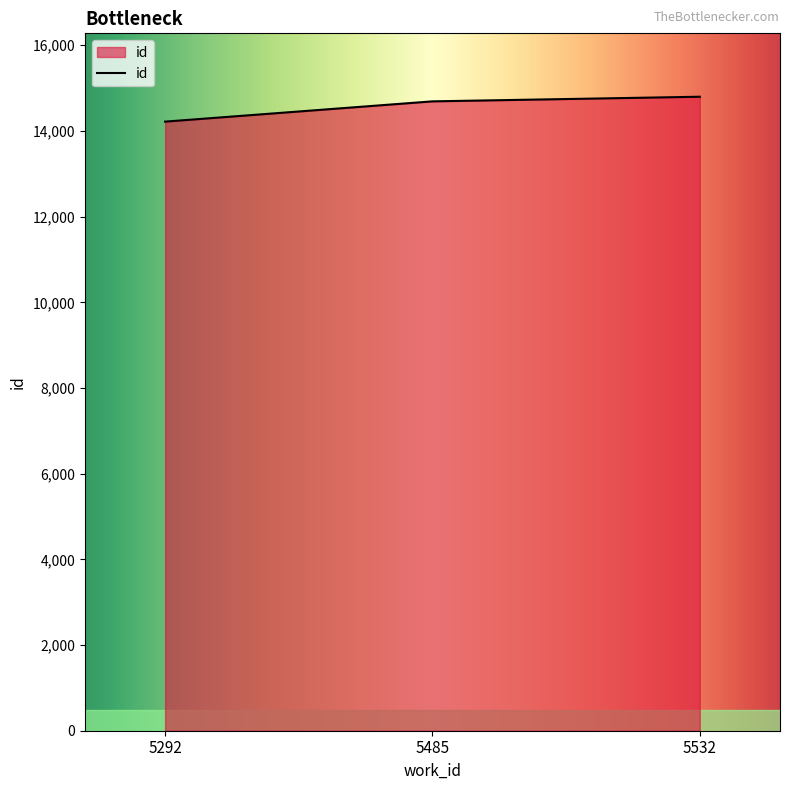

Is it true that the value at 5532 is 14799?

True